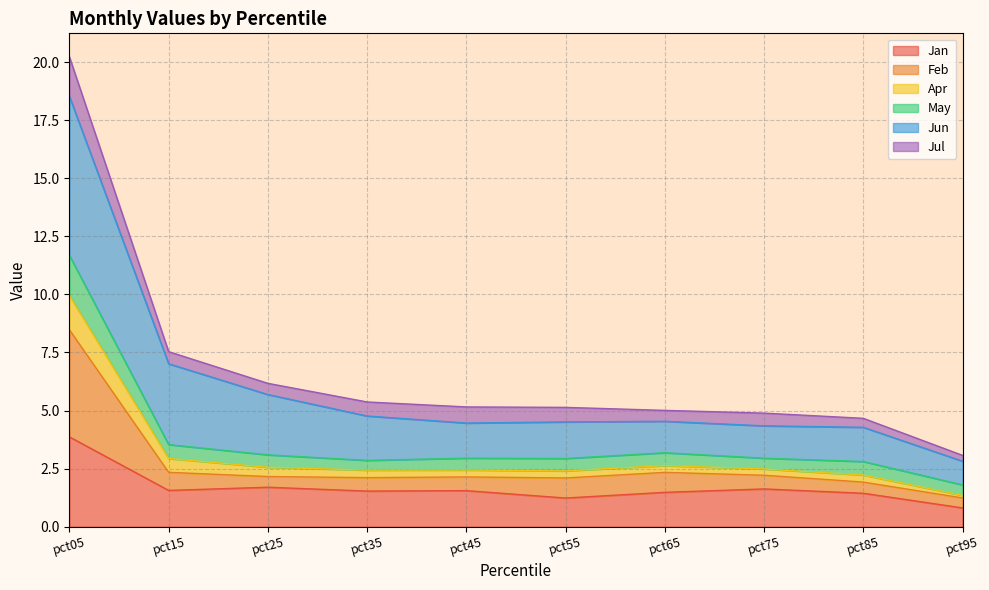

What are all the series names shown in the legend?

Jan, Feb, Apr, May, Jun, Jul